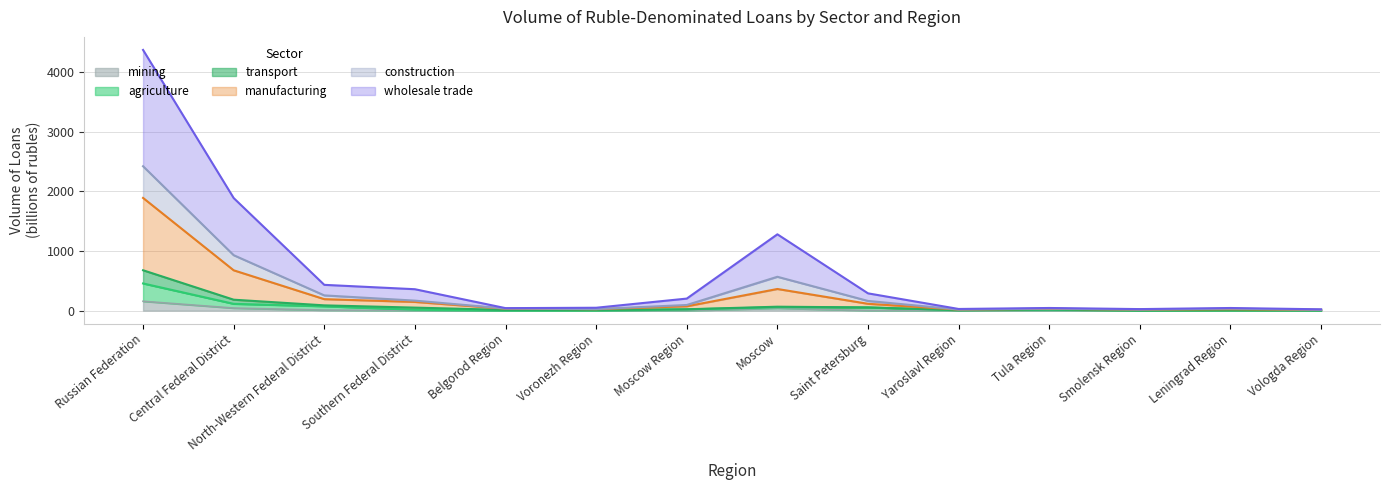

Which category has the highest value in the mining series?

Russian Federation